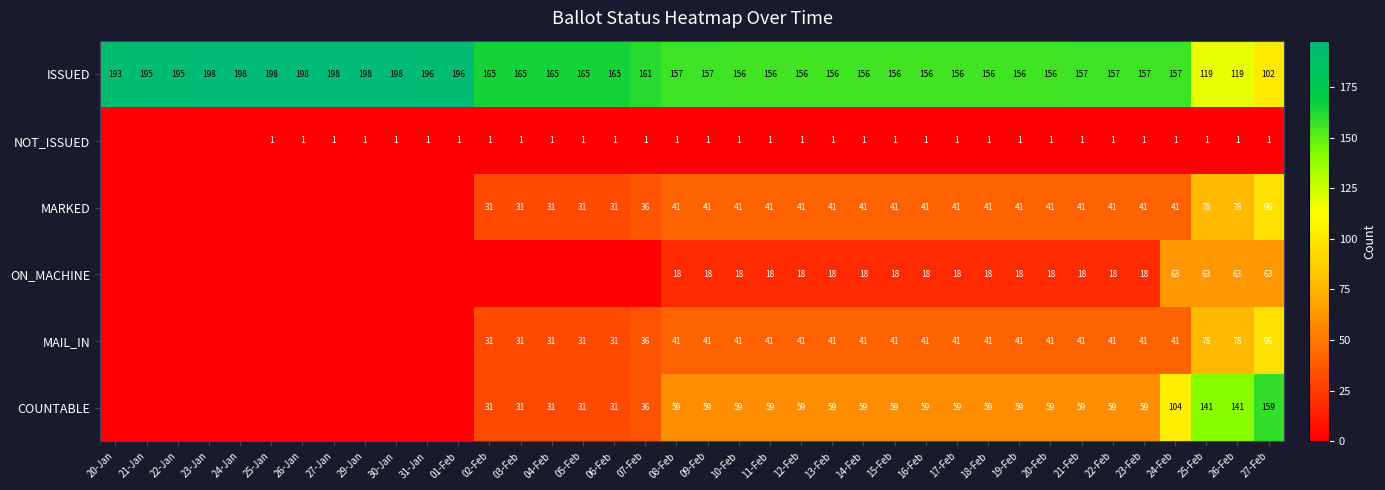

How many values in the ISSUED series are below 157?

14